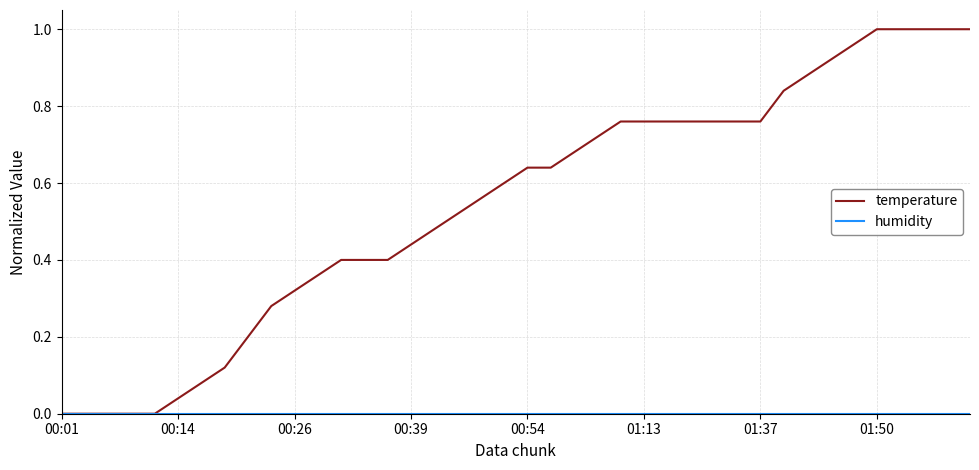

Is this an area chart (filled region under the line)?

No